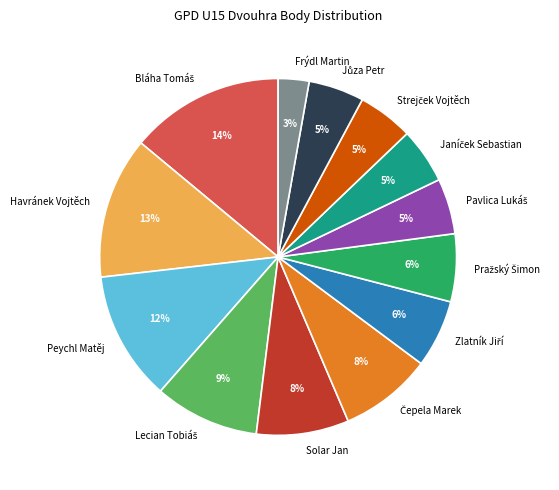

Does any single category account for the majority?

No